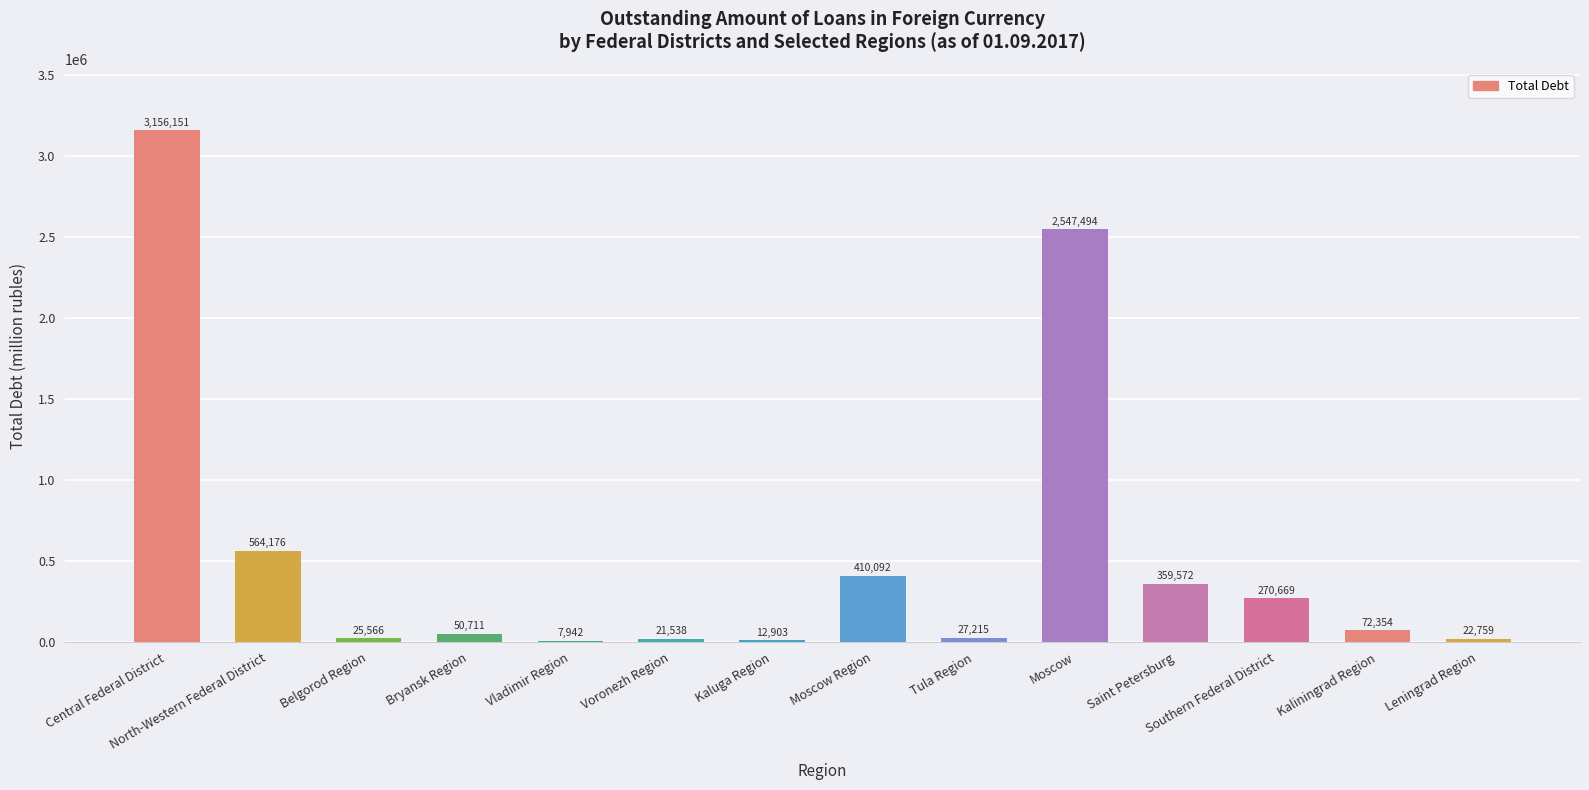

What is the difference between the values at Voronezh Region and Bryansk Region?

29173